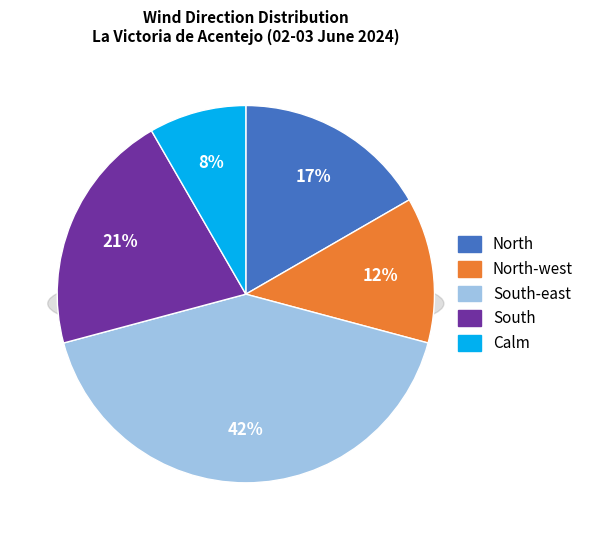

Does North-west represent more than half of the total?

No